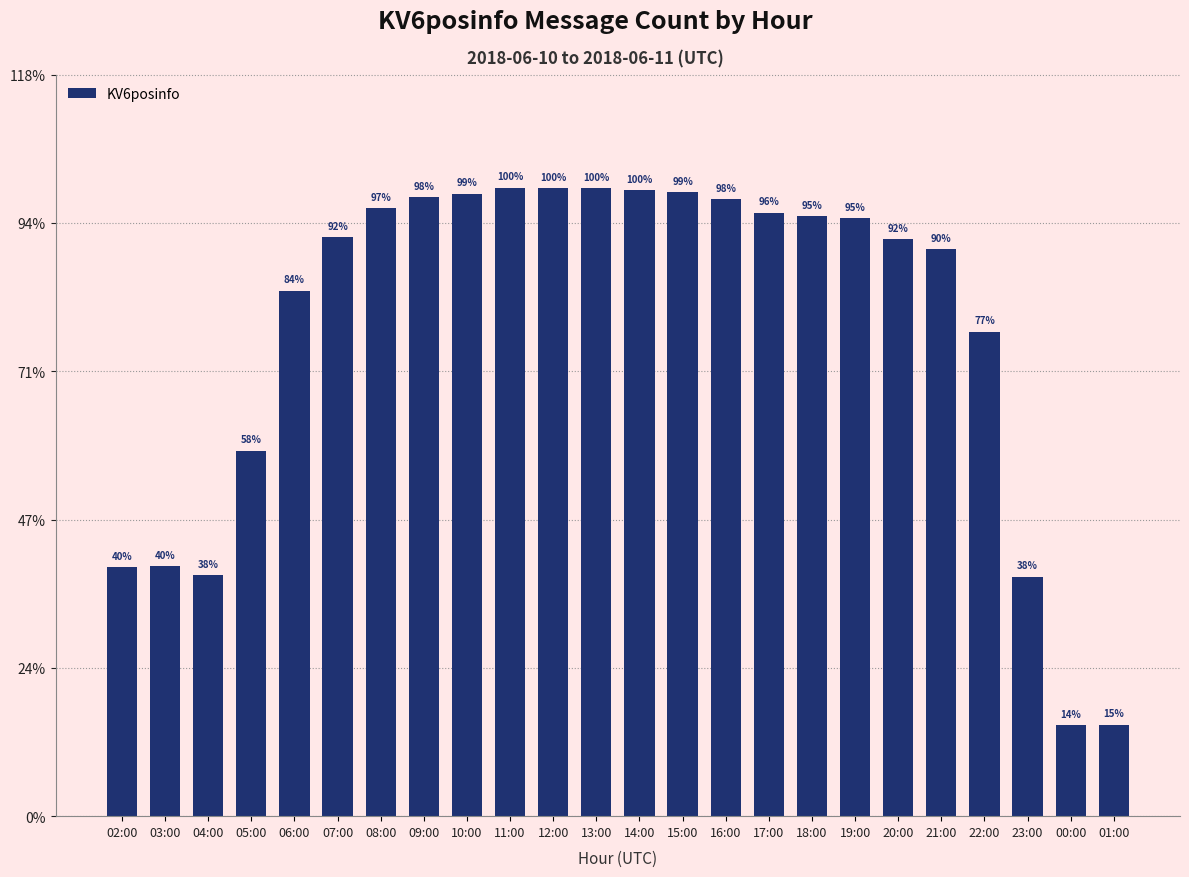

The chart shows a value of 3533 at 04:00. True or false?

False